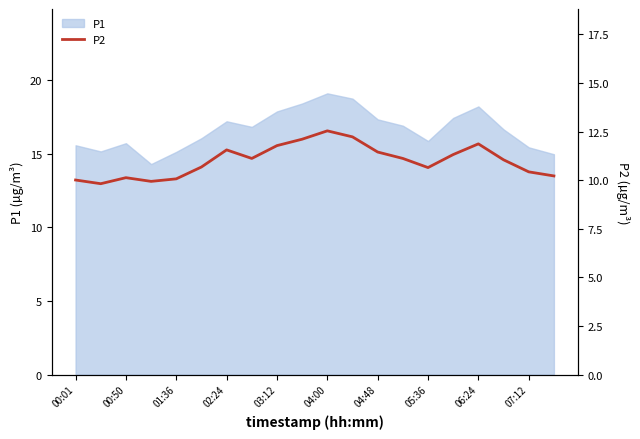

How many data points does each series have?

20